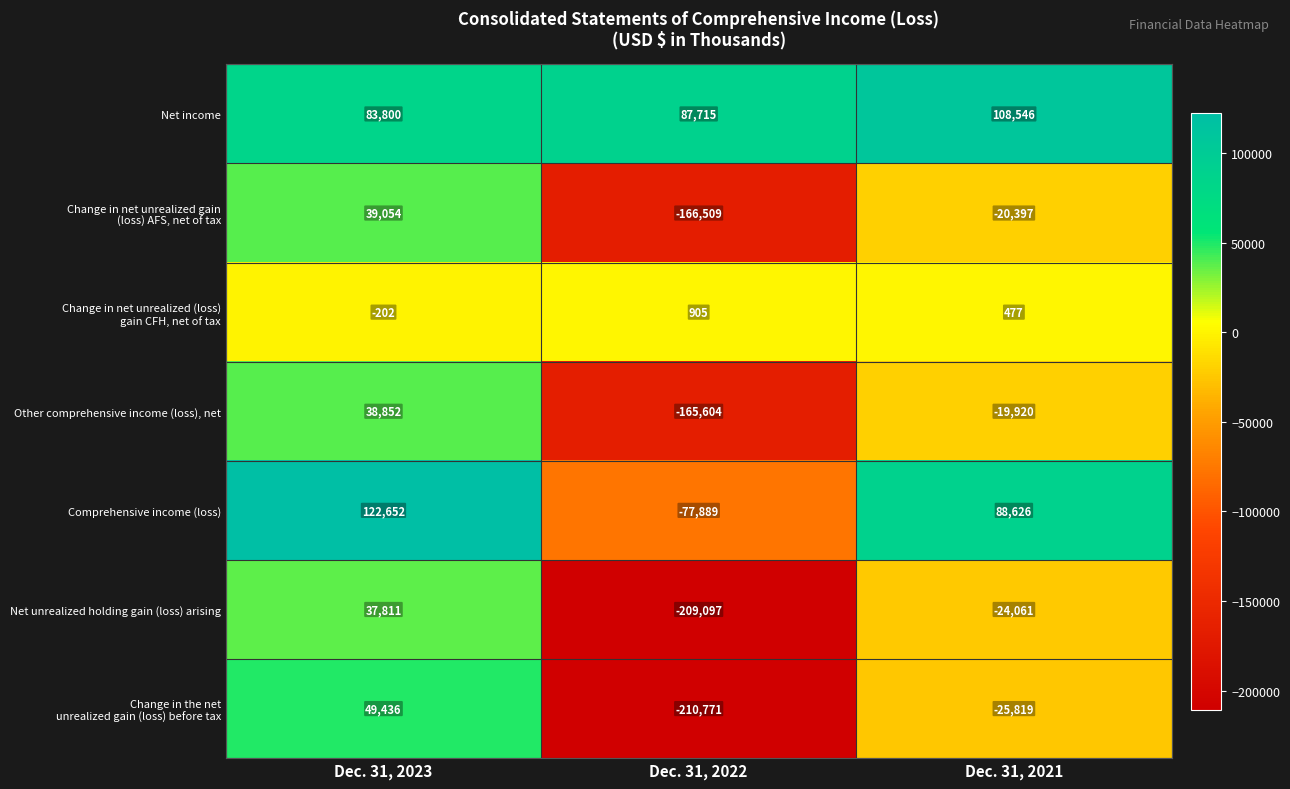

Read the Net unrealized holding gain (loss) arising value at Dec. 31, 2022.

-209097